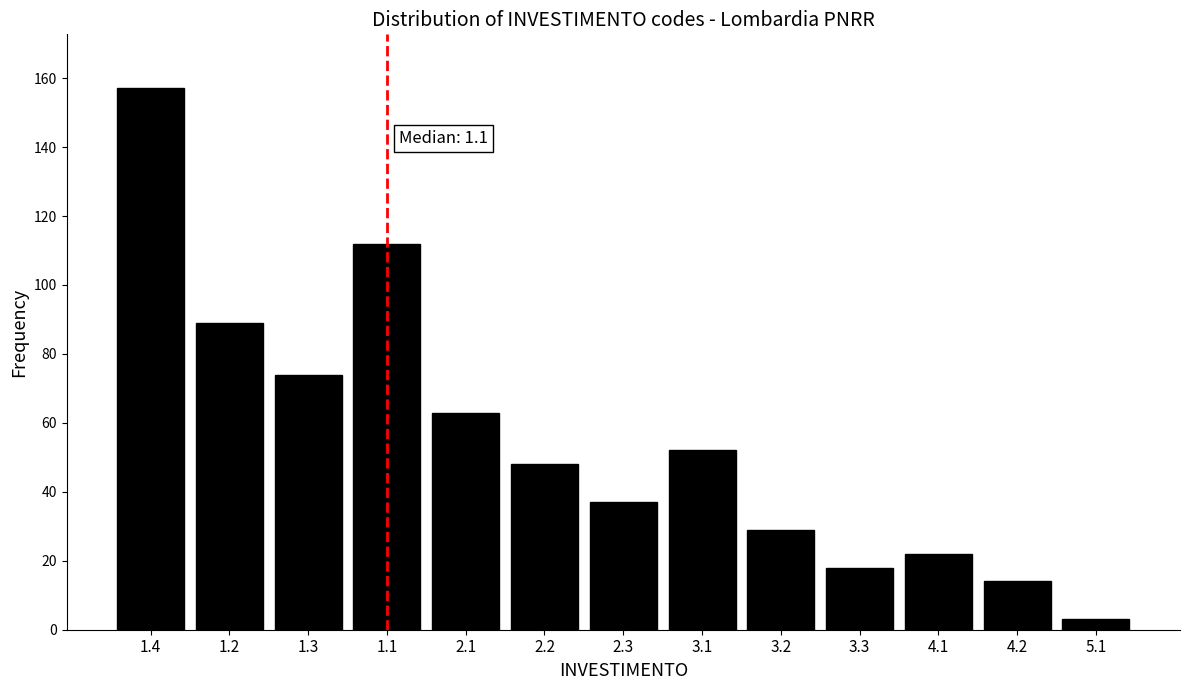

Reading right to left, what are all the values shown in this chart?

5.1=3	4.2=14	4.1=22	3.3=18	3.2=29	3.1=52	2.3=37	2.2=48	2.1=63	1.1=112	1.3=74	1.2=89	1.4=157